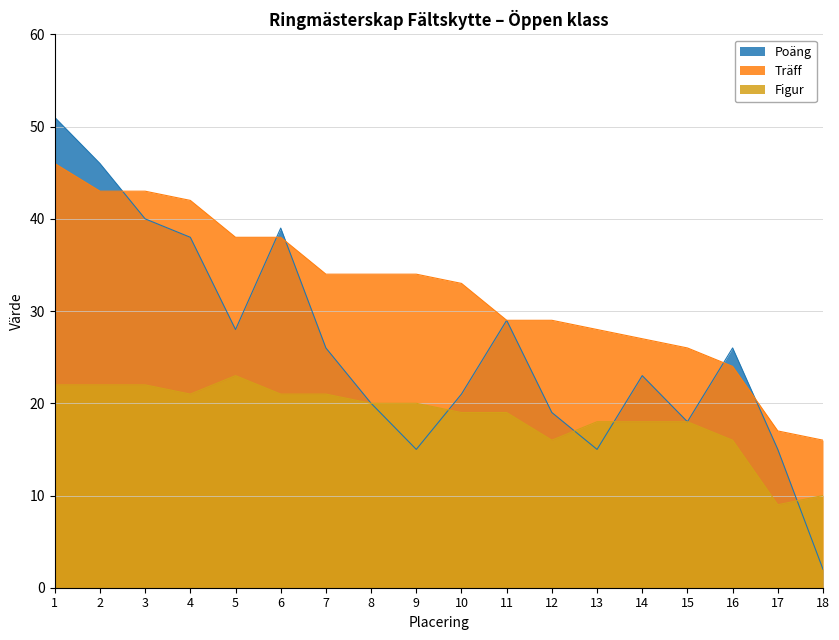

Which series ends up on top after the final intersection of Poäng and Träff?

Träff